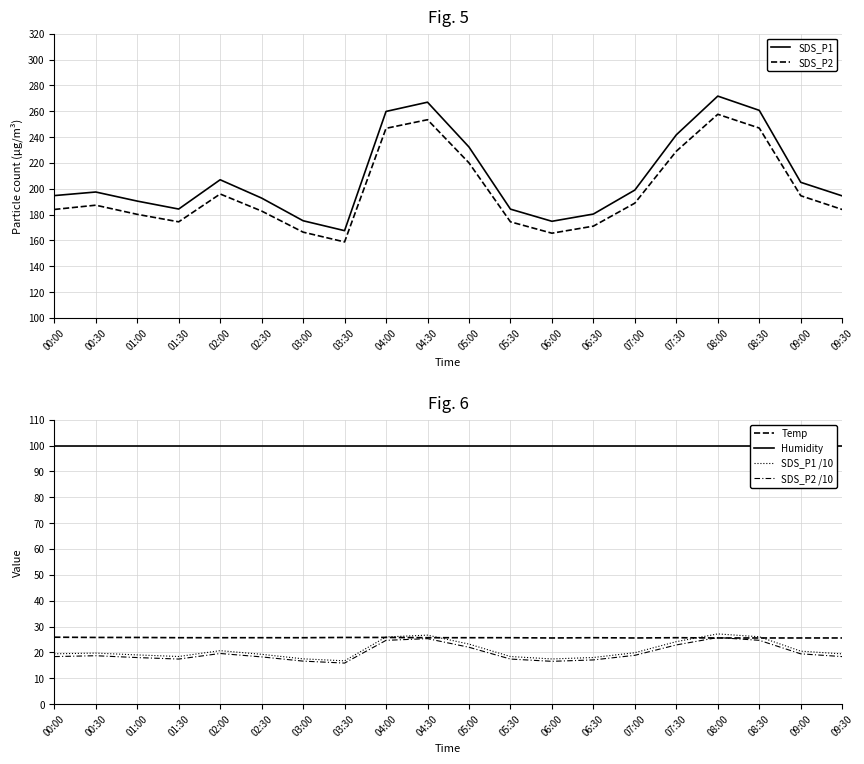

How many data points does each series have?

20